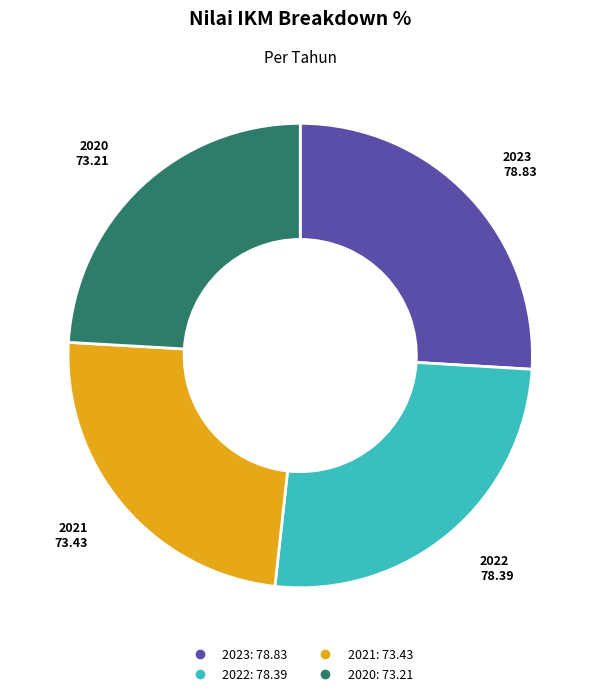

Is 2021 the majority of the pie?

No